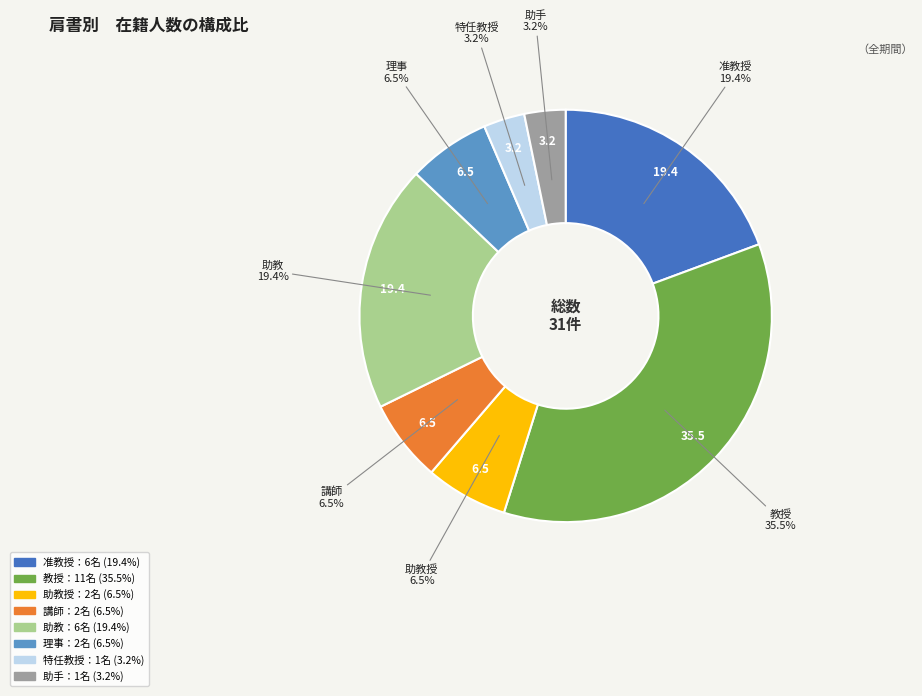

To the nearest percent, what is the combined percentage of 助教 and 理事?

26%